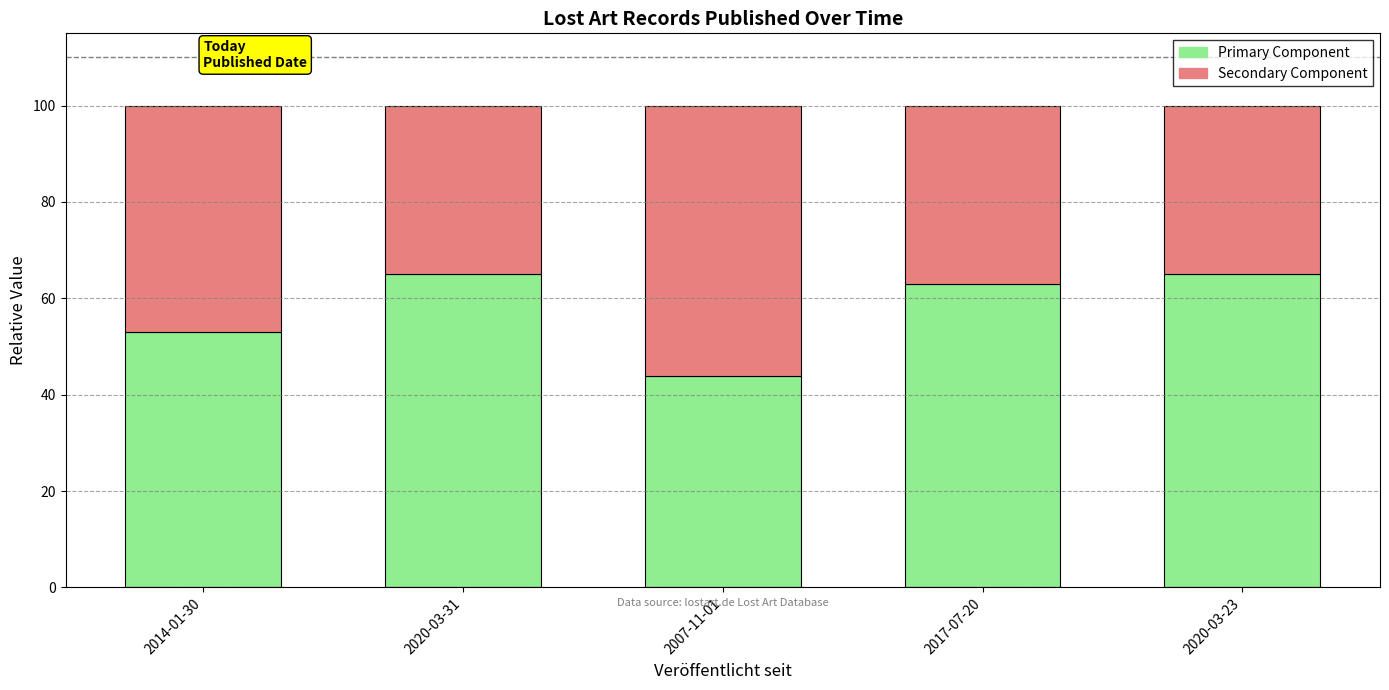

At which label does Primary Component reach its minimum?

2007-11-01